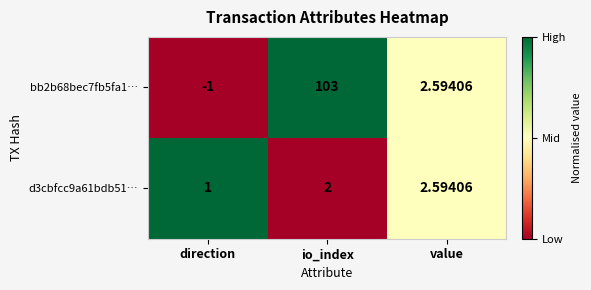

At which label is bb2b68bec7fb5fa1… closest to 51?

value